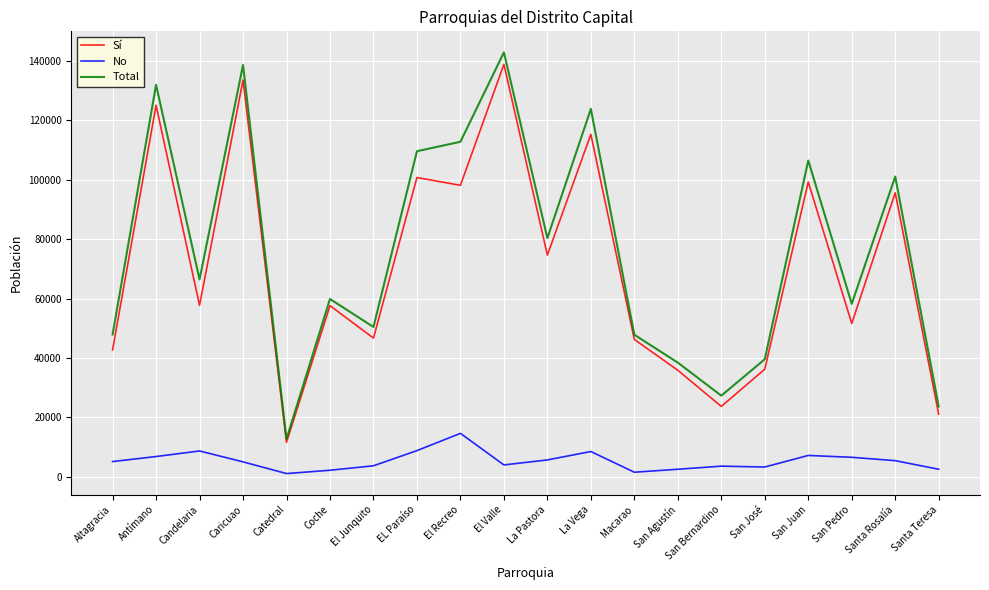

The value of Total at El Valle is 142893. True or false?

True